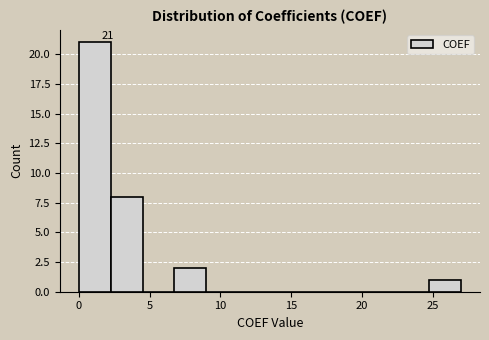

Over which range of the x-axis is the bar tallest?

0.0 to 2.5